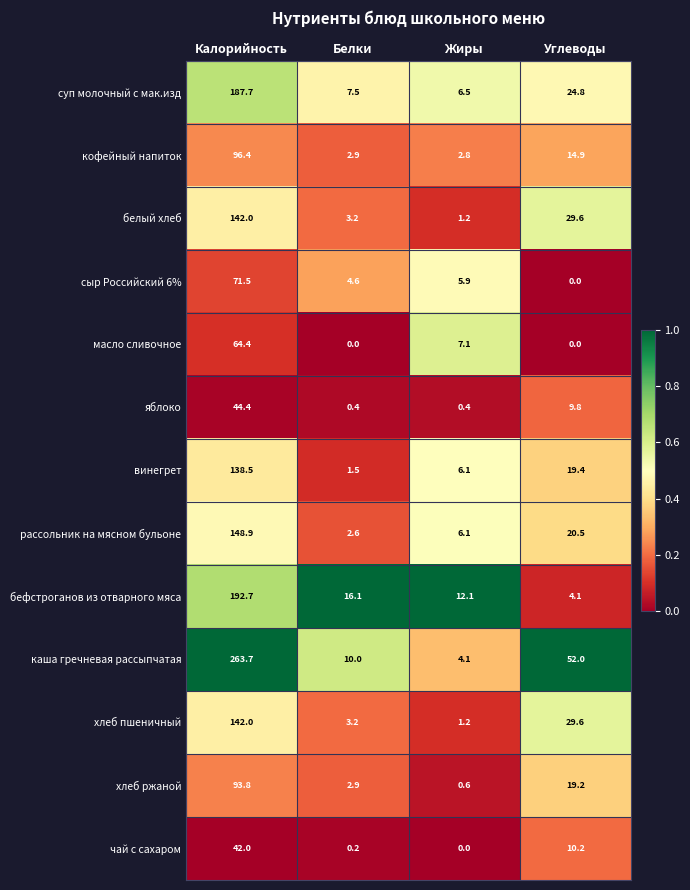

Rank the categories by хлеб пшеничный value from lowest to highest.

Жиры, Белки, Углеводы, Калорийность